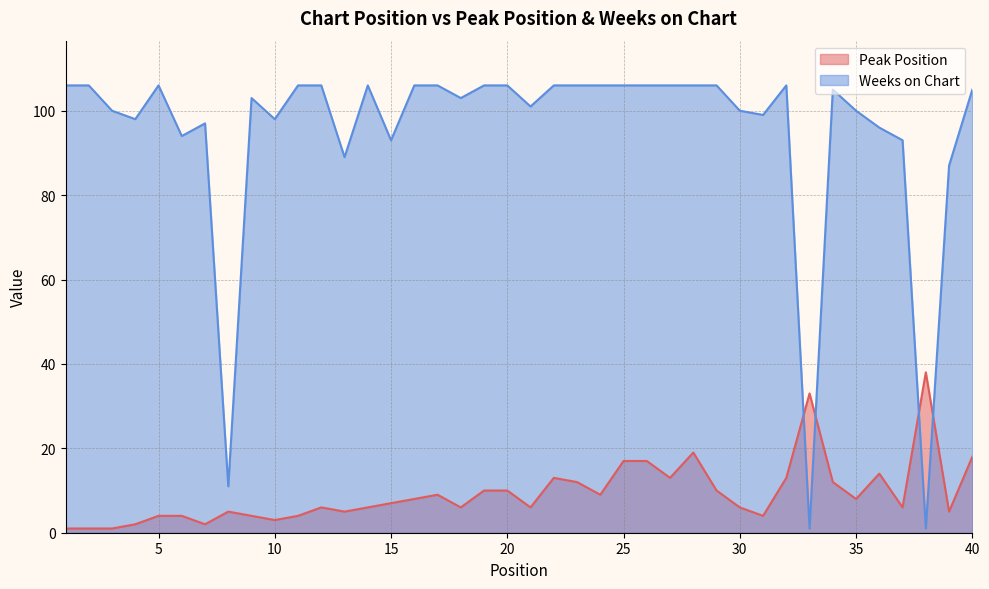

What is the highest value of the Peak Position series?

38